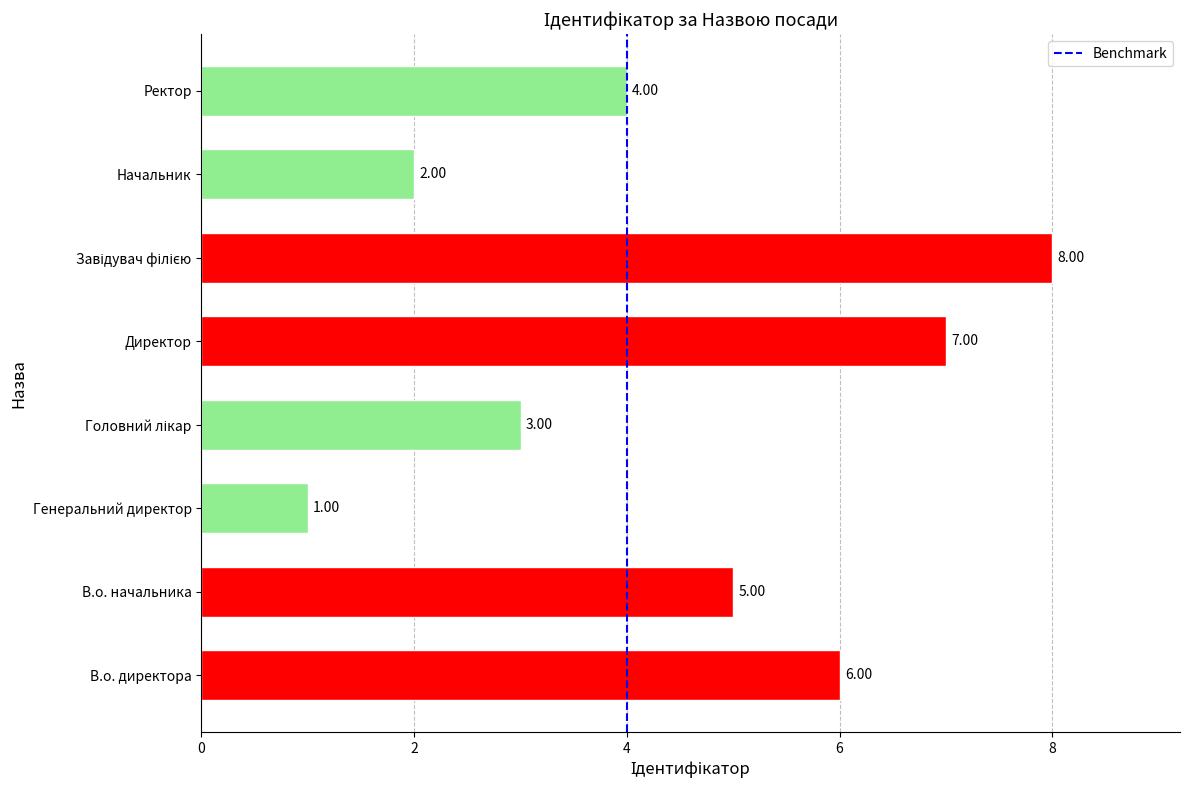

Between Генеральний директор and В.о. директора, which is larger?

В.о. директора